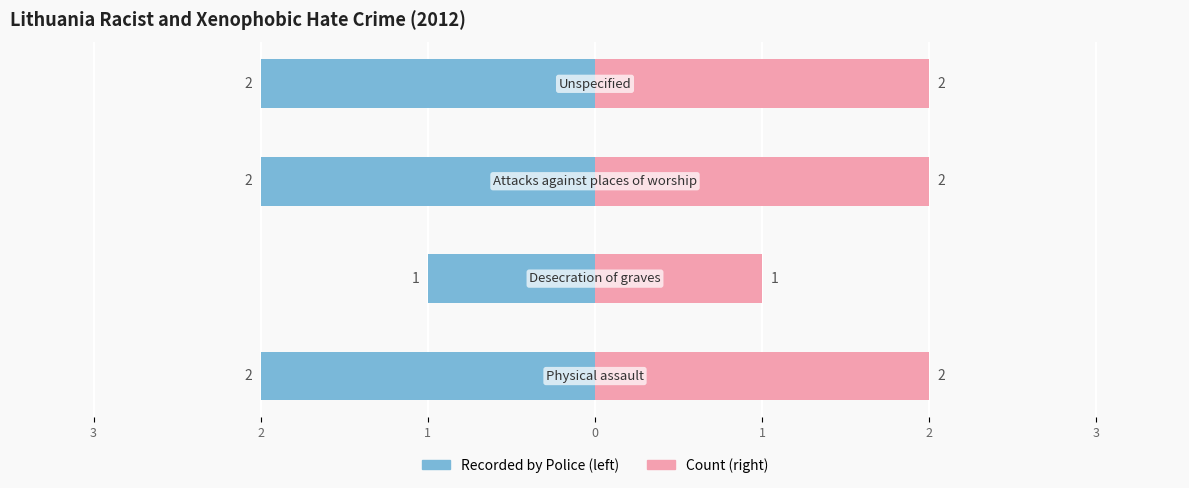

The chart shows a value of 1 at Unspecified. True or false?

False